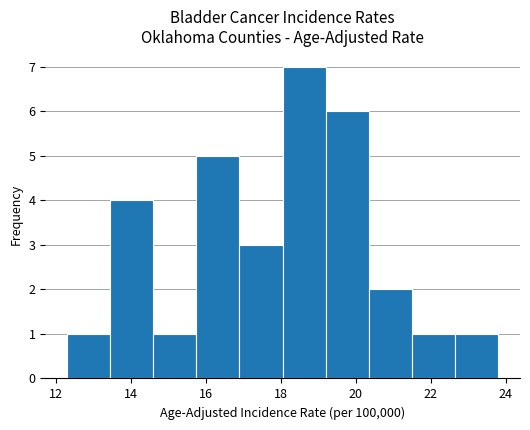

Reading left to right, list every bar in this chart as the range it spans on the x-axis followed by its height. Neither the bar edges nor the heights are printed on the chart, so give them approximately, as read against the axes.

12.30 to 13.45: 1
13.45 to 14.60: 4
14.60 to 15.75: 1
15.75 to 16.90: 5
16.90 to 18.05: 3
18.05 to 19.20: 7
19.20 to 20.35: 6
20.35 to 21.50: 2
21.50 to 22.65: 1
22.65 to 23.80: 1